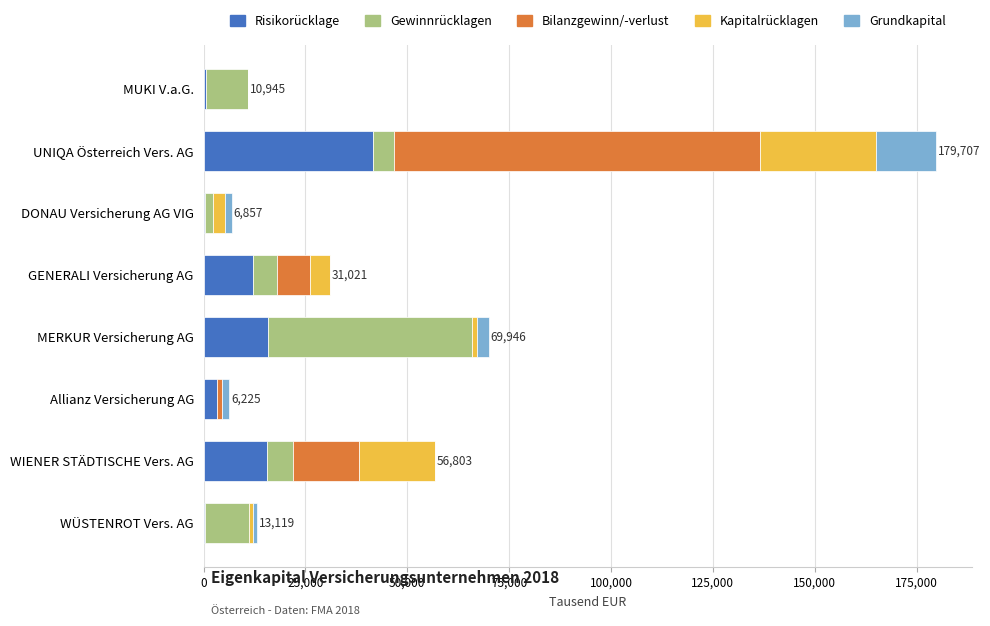

Which category has the highest value in the Risikorücklage series?

UNIQA Österreich Vers. AG